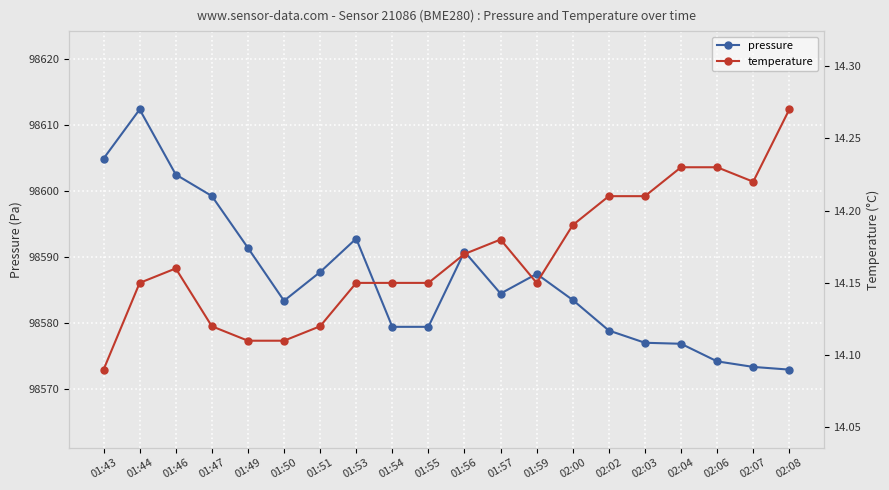

What is the sum of the pressure values at 01:47 and 01:49?

197190.6